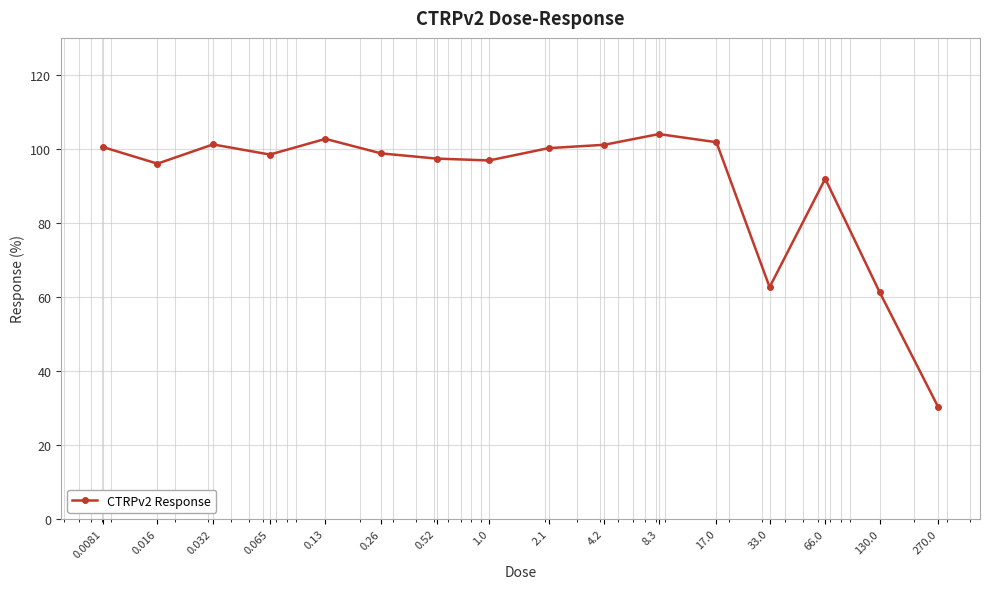

What is the value of the 1st point from the left?

100.5